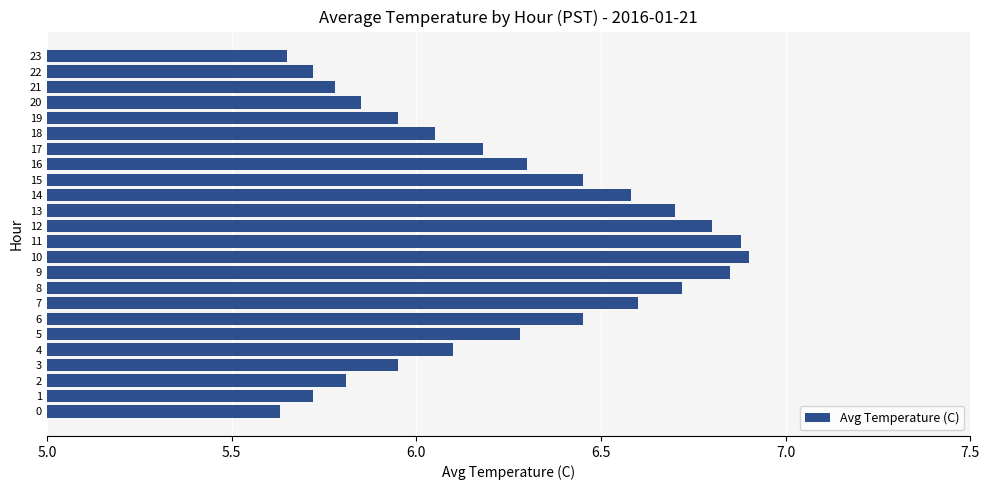

Which has a higher value, 19 or 2?

19